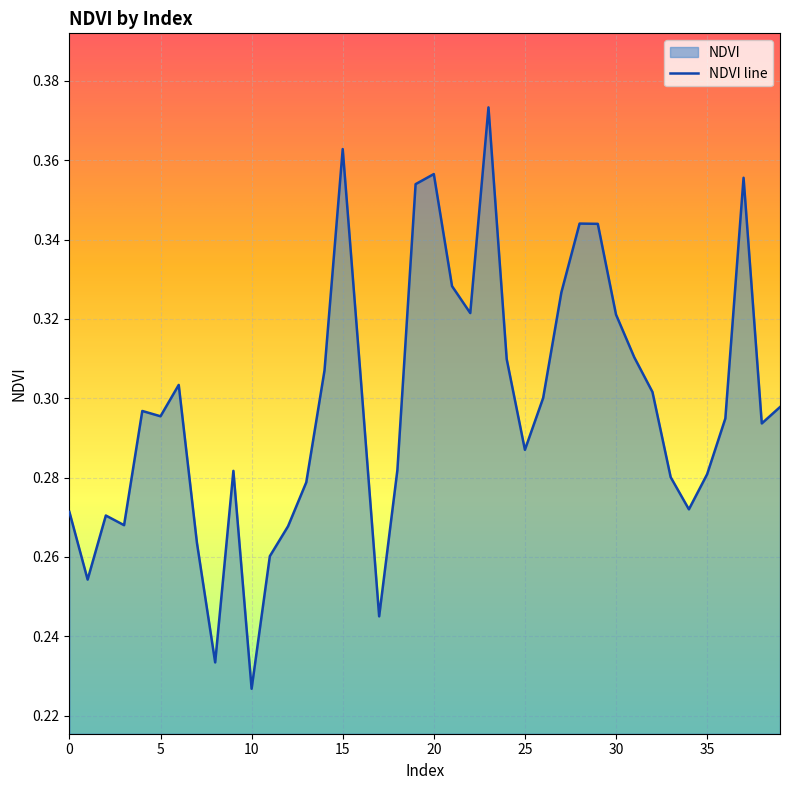

Which has a higher value, 17 or 10?

17